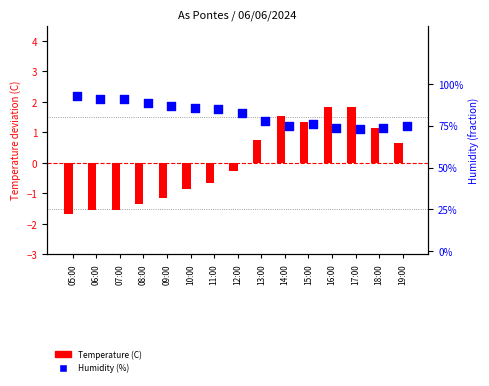

At how many categories does at least one series exceed 0?

15